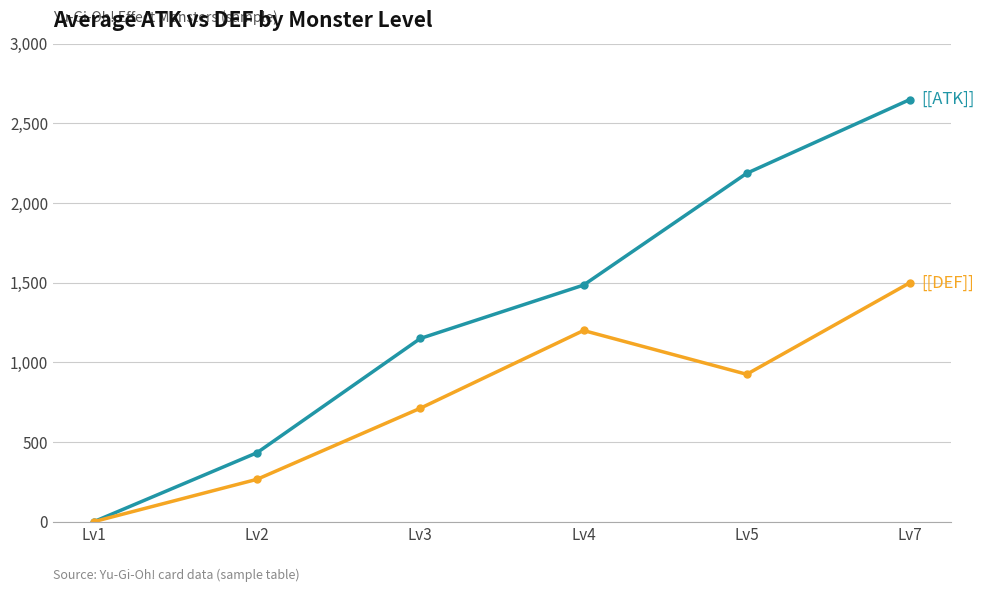

At which category is the sum across all series the highest?

Lv7